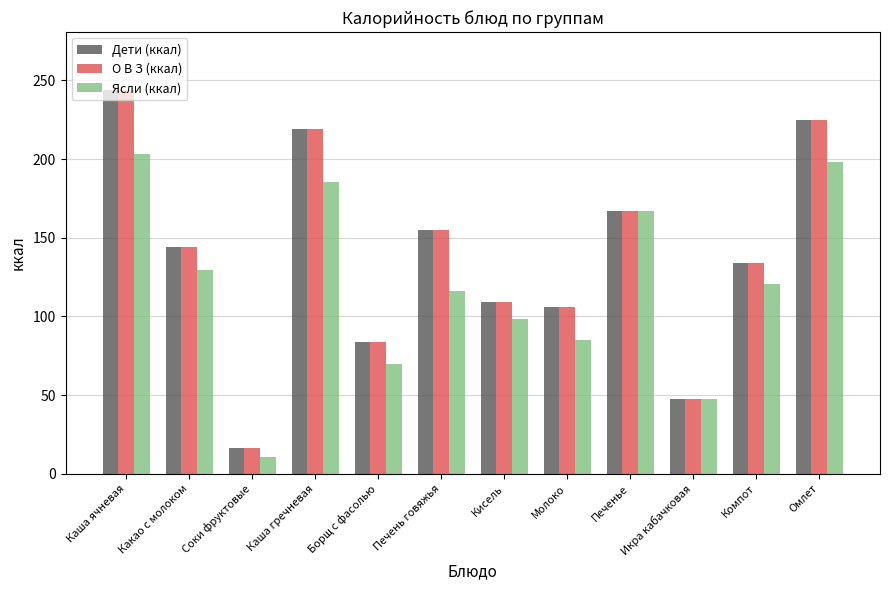

True or false: Дети (ккал) has a value of 154.9 at Печень говяжья.

True